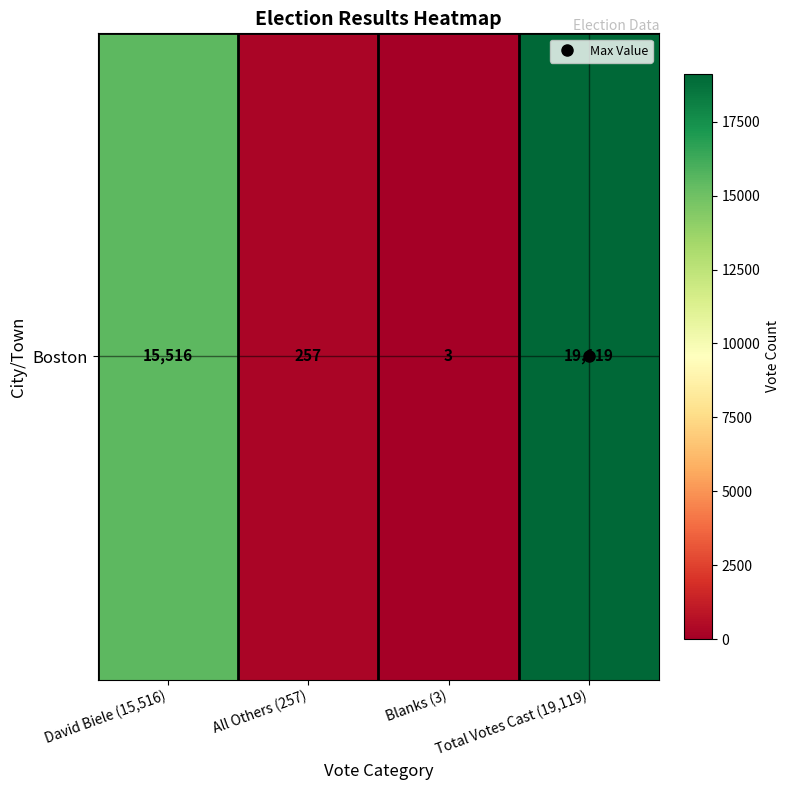

What is the greatest value displayed?

19119